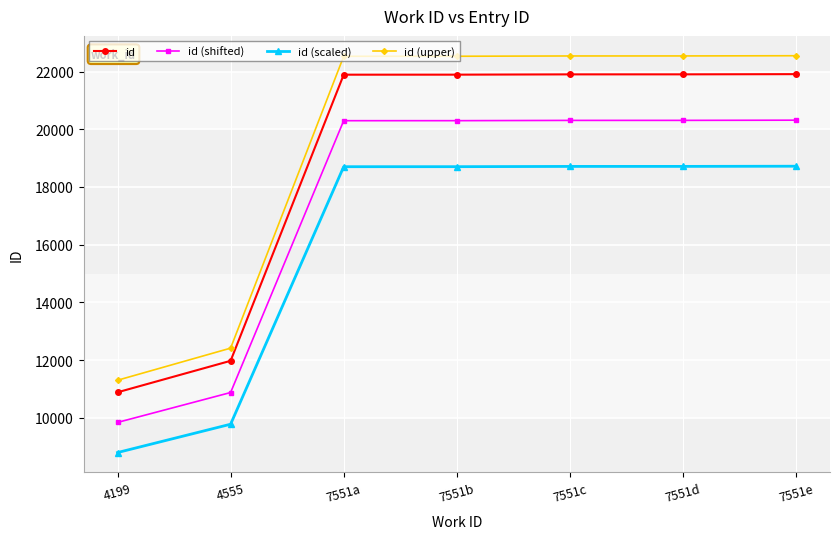

True or false: id (shifted) and id intersect in this chart.

False